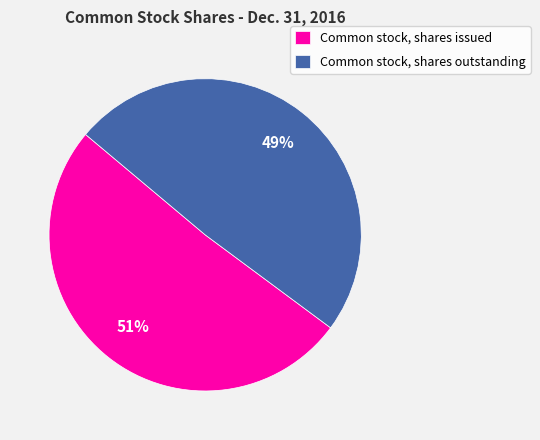

To the nearest percent, what is the combined percentage of Common stock, shares outstanding and Common stock, shares issued?

100%